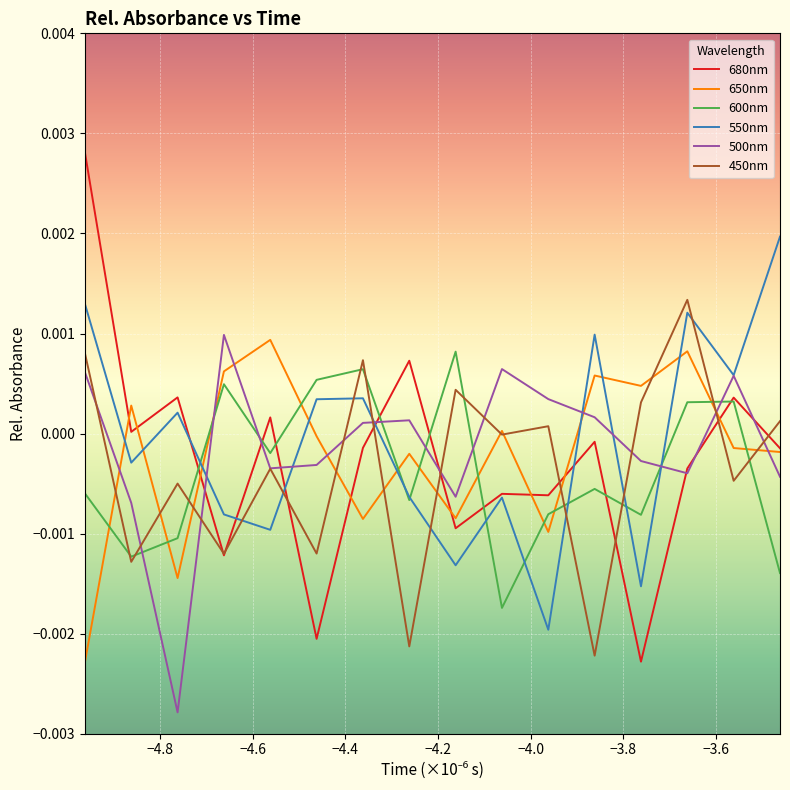

In 650nm, how many points are lower than both neighbors (excluding endpoints)?

5